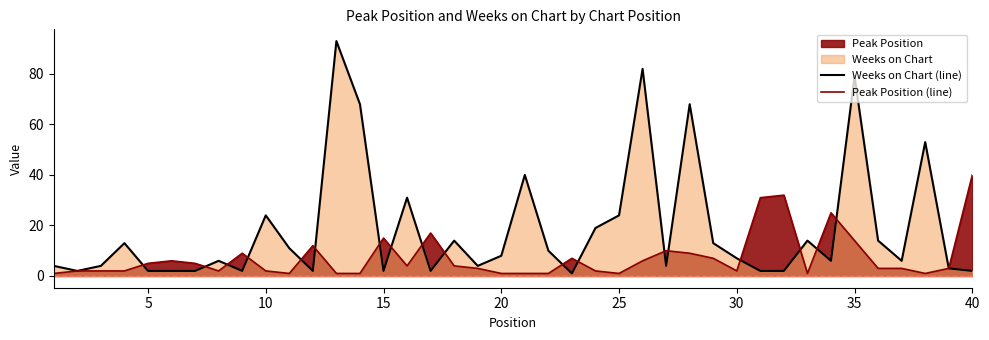

Rank the series by their average value, from highest to lowest.

Weeks on Chart (line), Peak Position (line)